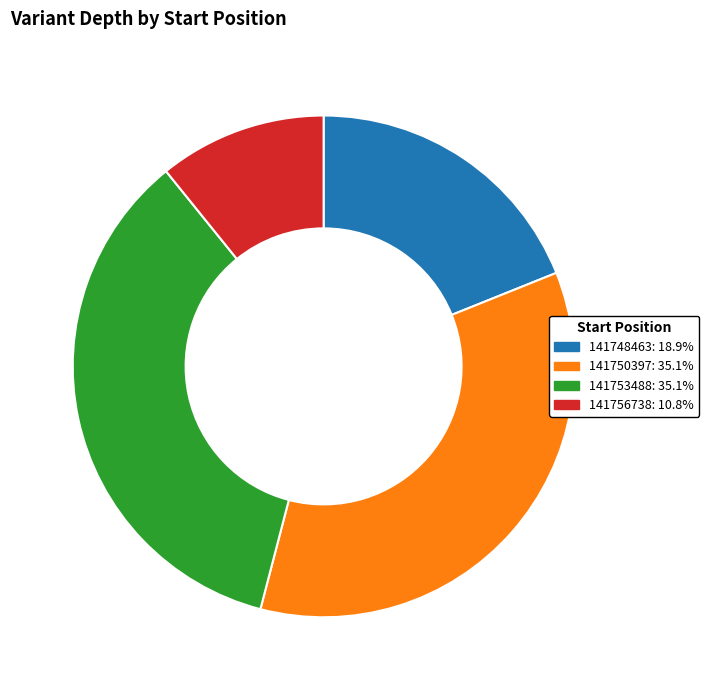

How many segments does this pie chart have?

4